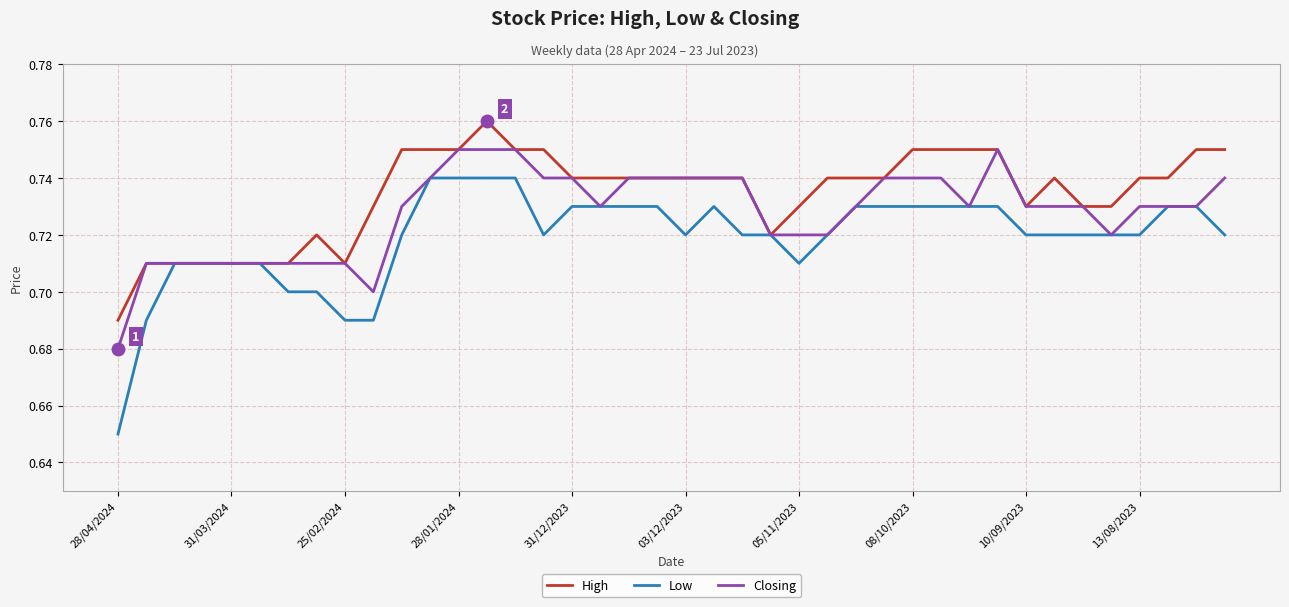

Which series has the widest spread of values?

Low